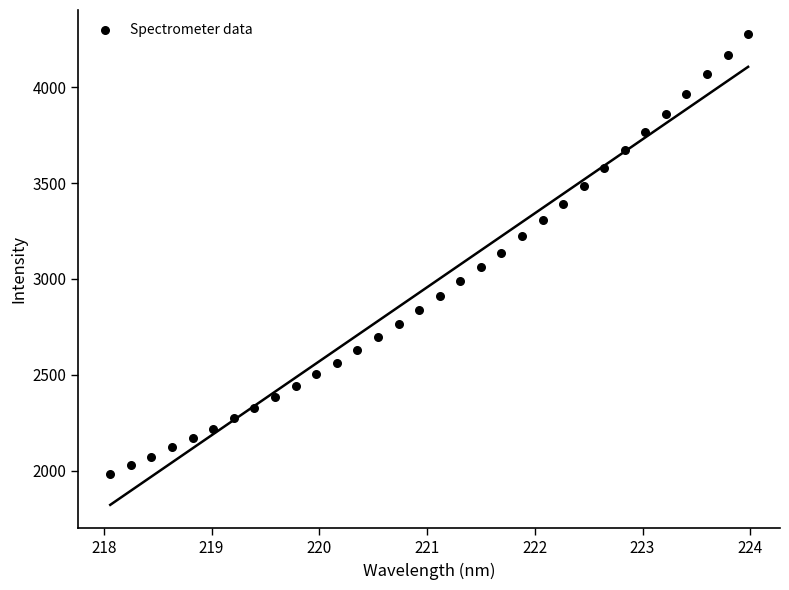

What is the range of X values (max minus min)?

5.9